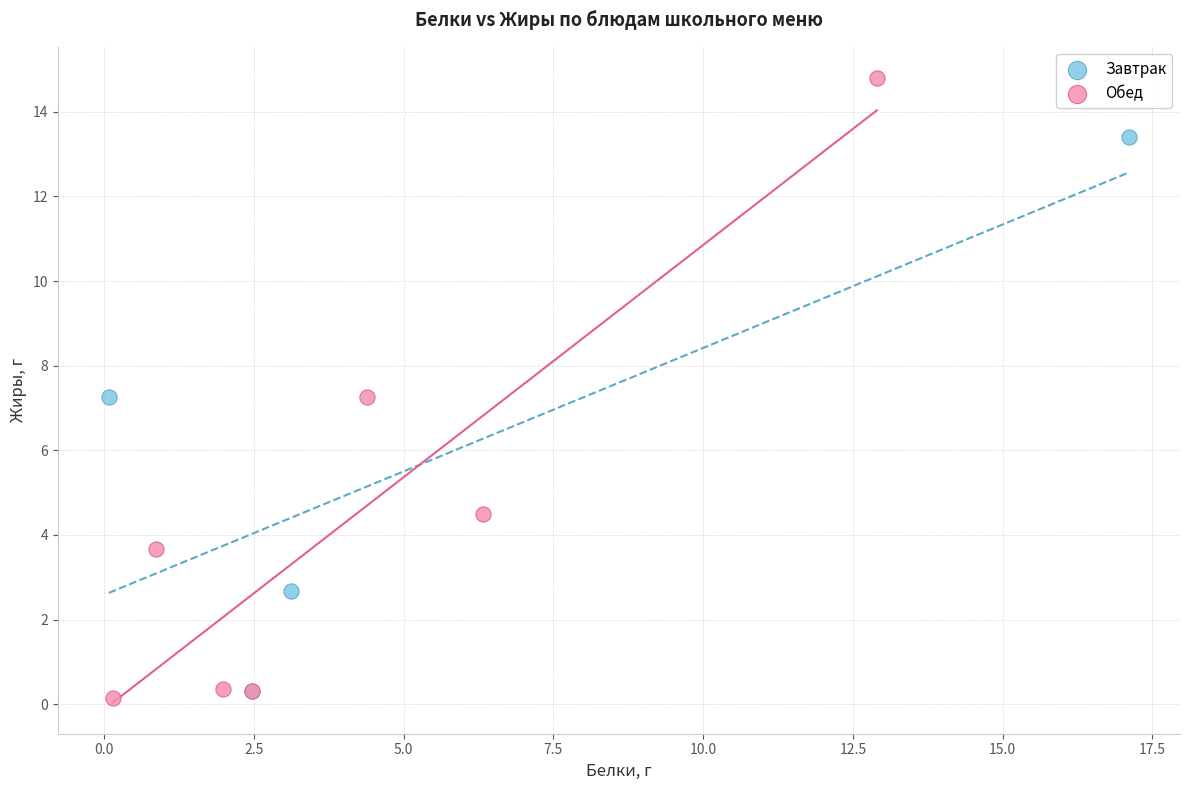

Which series has the largest Y range (max minus min)?

Обед